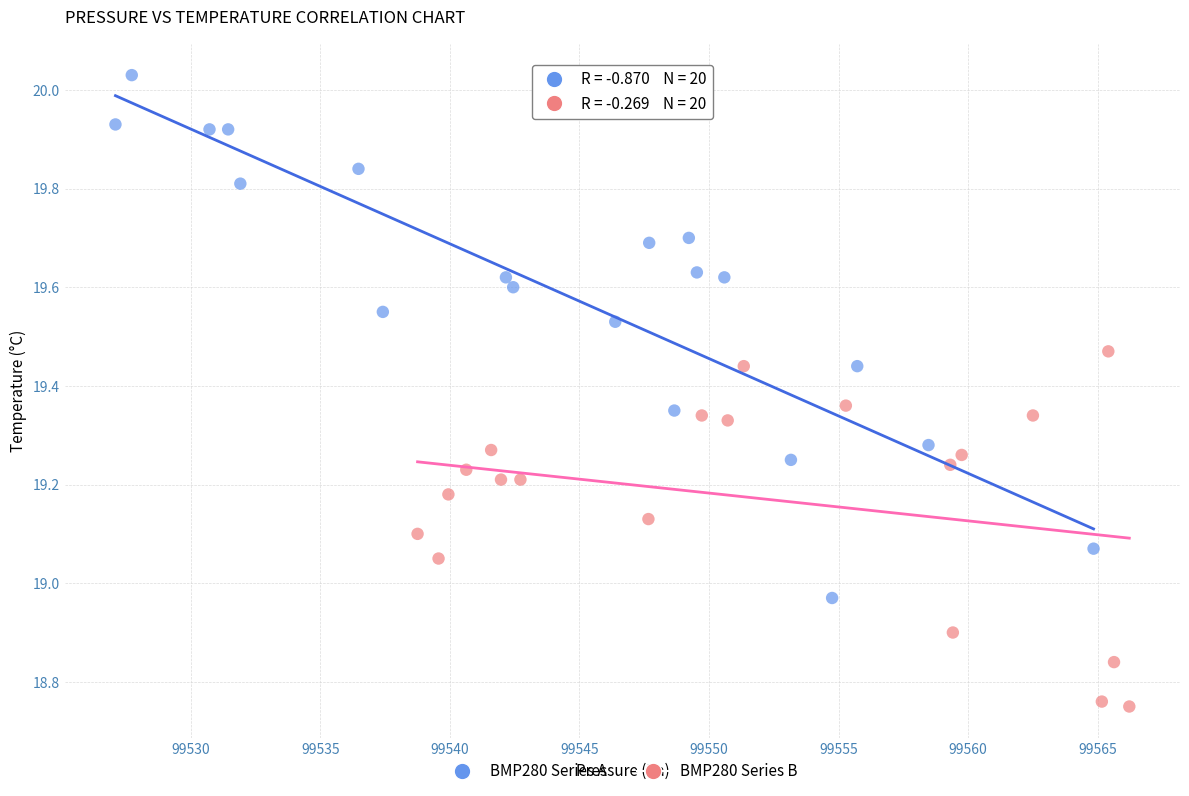

Which series has the largest Y range (max minus min)?

BMP280 Series A